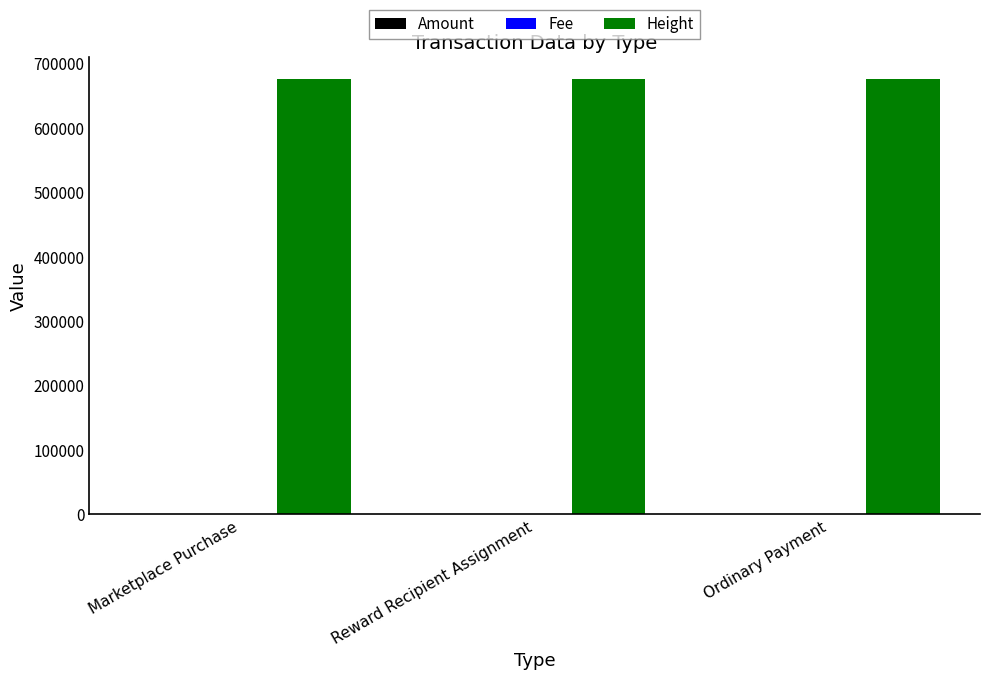

What is the highest value of the Height series?

676533.0